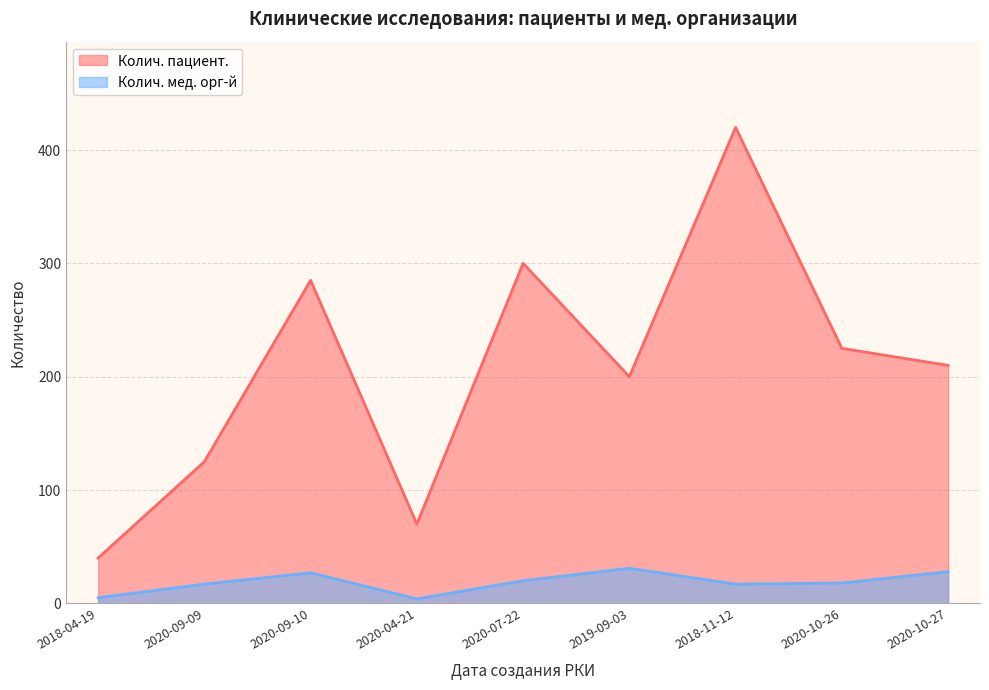

Is the value of Колич. мед. орг-й at 2019-09-03 greater than the value of Колич. пациент. at 2019-09-03?

No